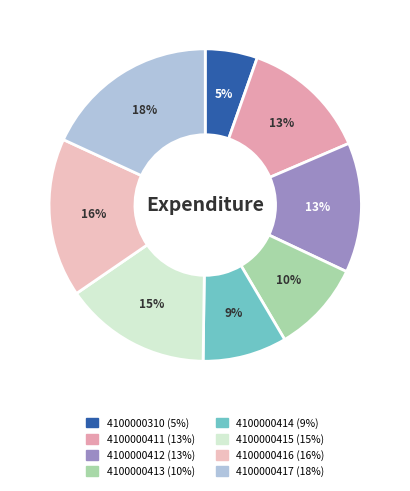

Rank the categories by value from lowest to highest.

4100000310, 4100000414, 4100000413, 4100000411, 4100000412, 4100000415, 4100000416, 4100000417